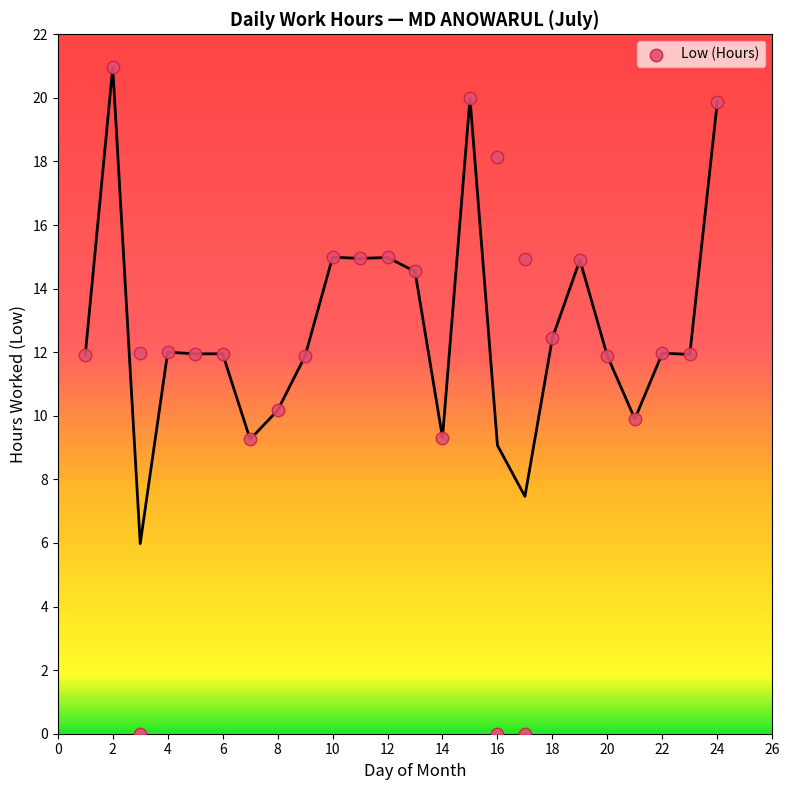

What is the range of Y values (max minus min)?

21.0